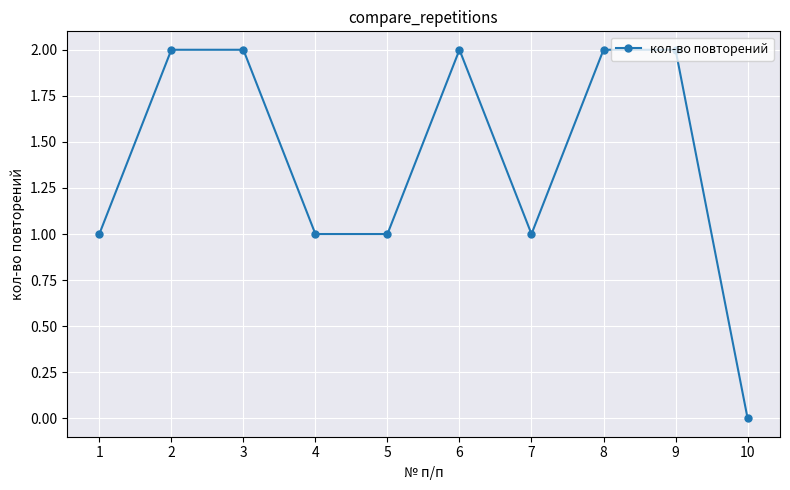

What is the value of the 6th point from the left?

2